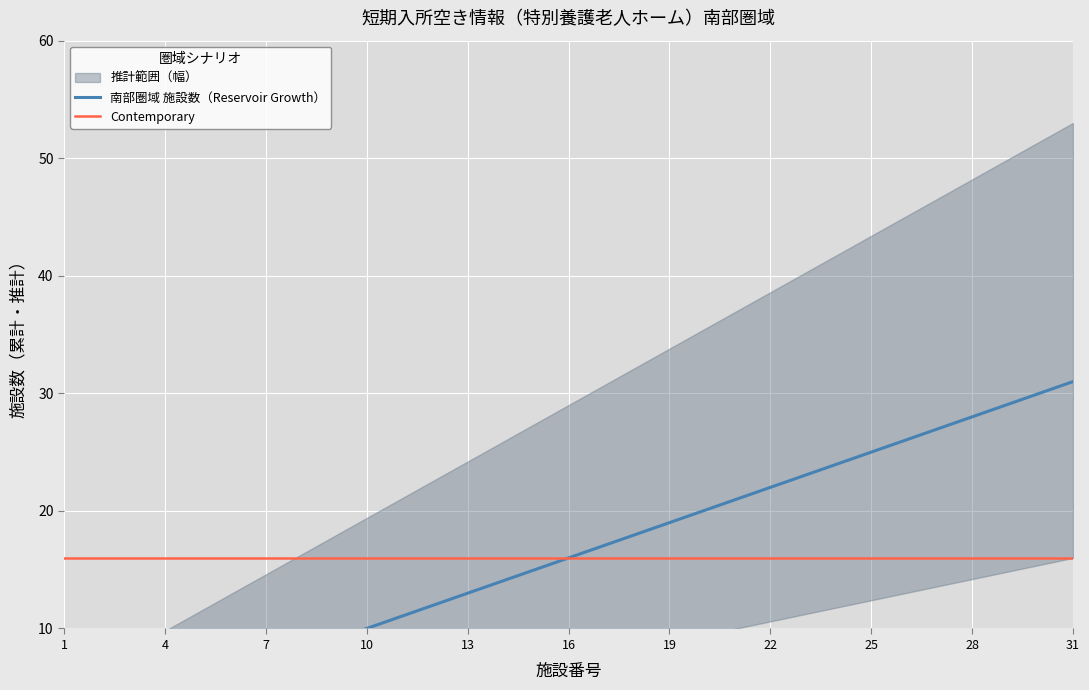

How many data points in 南部圏域 施設数（Reservoir Growth） are less than 16?

15